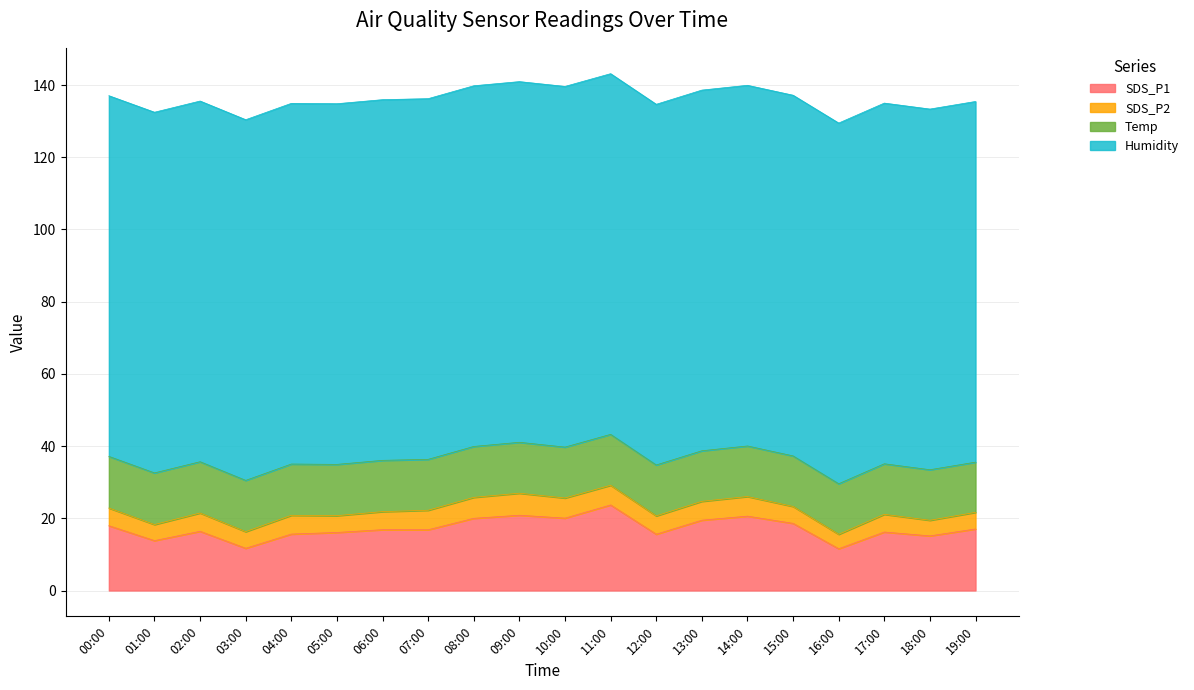

What is the total value across all series at 10:00?

139.6